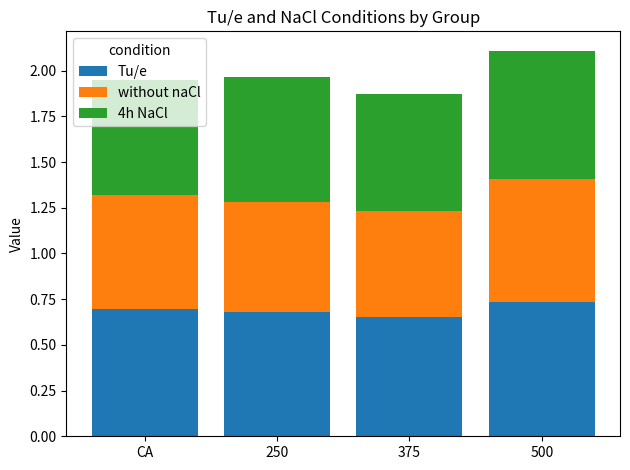

What is the sum of the Tu/e values at 250 and CA?

1.4